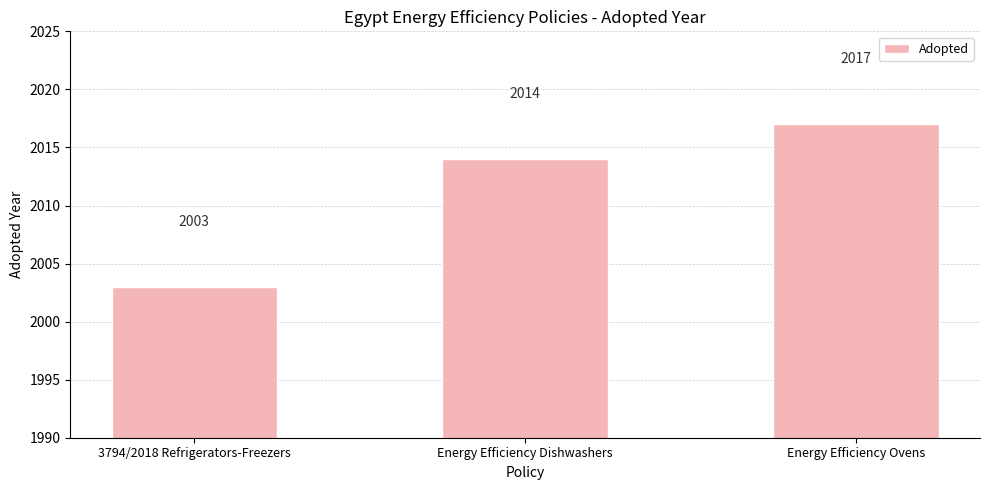

The value at Energy Efficiency Ovens is 2017. True or false?

True